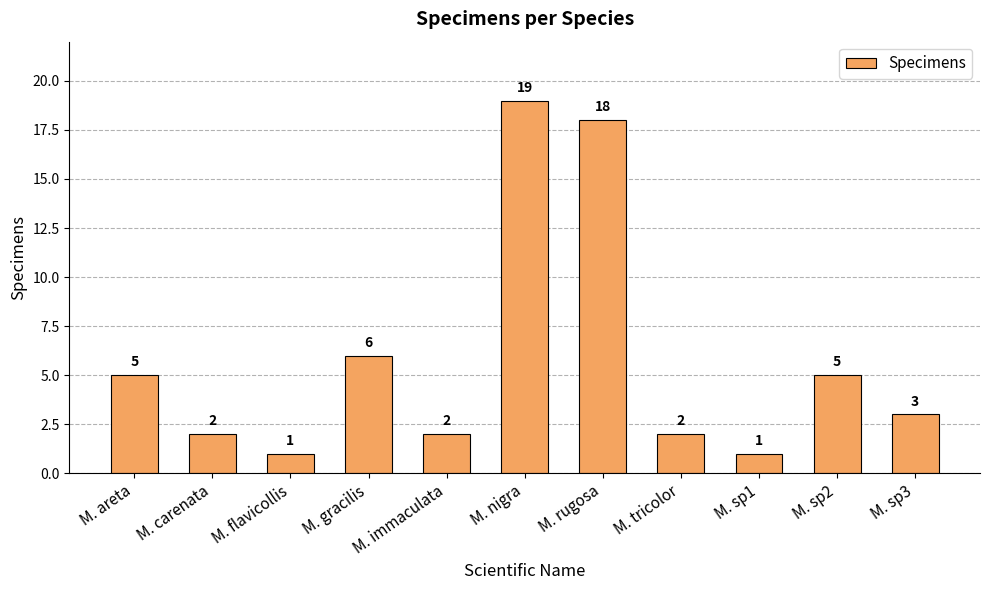

Reading left to right, transcribe all the data shown in this chart.

M. areta=5	M. carenata=2	M. flavicollis=1	M. gracilis=6	M. immaculata=2	M. nigra=19	M. rugosa=18	M. tricolor=2	M. sp1=1	M. sp2=5	M. sp3=3